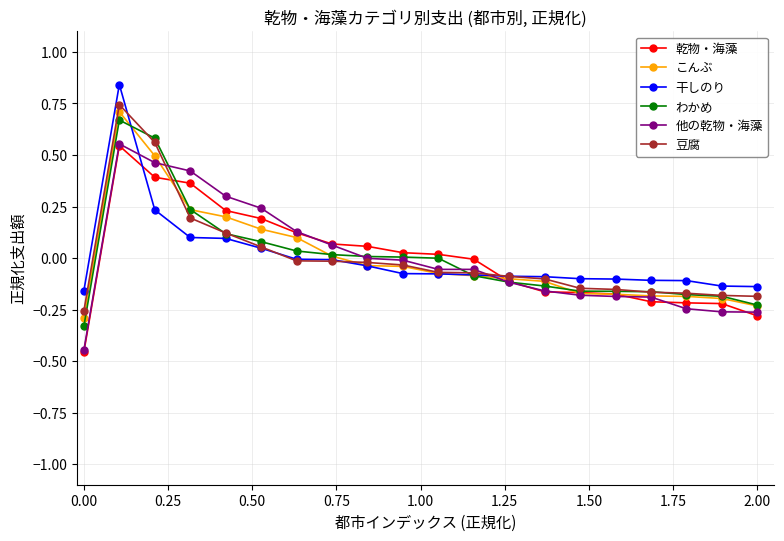

True or false: 干しのり and 乾物・海藻 cross at least once.

True